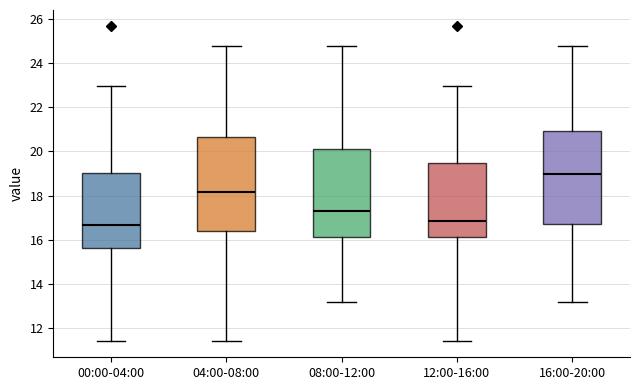

Reading left to right, read every box against the y-axis: the position of its median line, the range the box covers, and the ends of its whiskers. The values are not printed on the chart, so give them approximately, as read against the axis.

00:00-04:00: median 16.6, box 15.6 to 19.0, whiskers 11.4 to 23.0
04:00-08:00: median 18.2, box 16.4 to 20.6, whiskers 11.4 to 24.8
08:00-12:00: median 17.4, box 16.2 to 20.2, whiskers 13.2 to 24.8
12:00-16:00: median 16.8, box 16.2 to 19.4, whiskers 11.4 to 23.0
16:00-20:00: median 19.0, box 16.8 to 21.0, whiskers 13.2 to 24.8